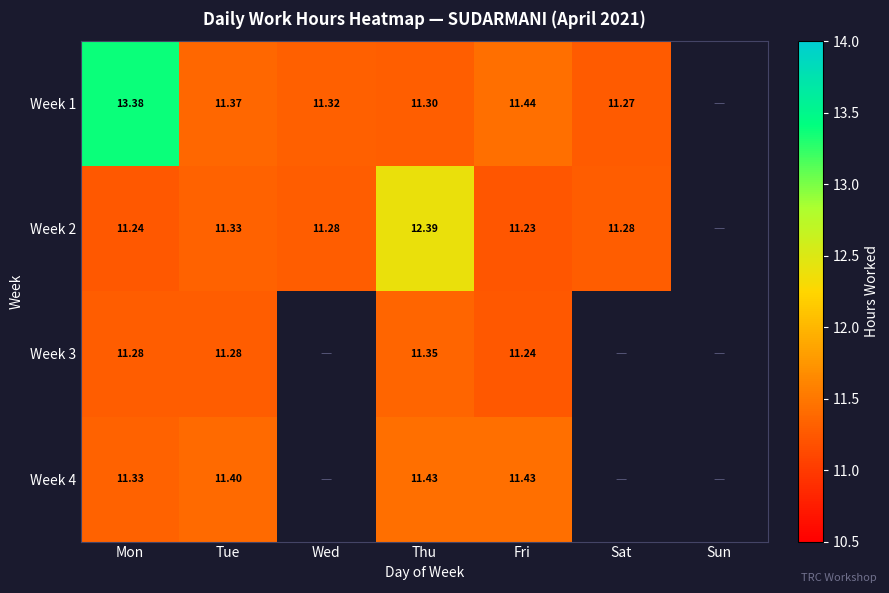

Is the value of Week 3 at Fri greater than the value of Week 2 at Thu?

No